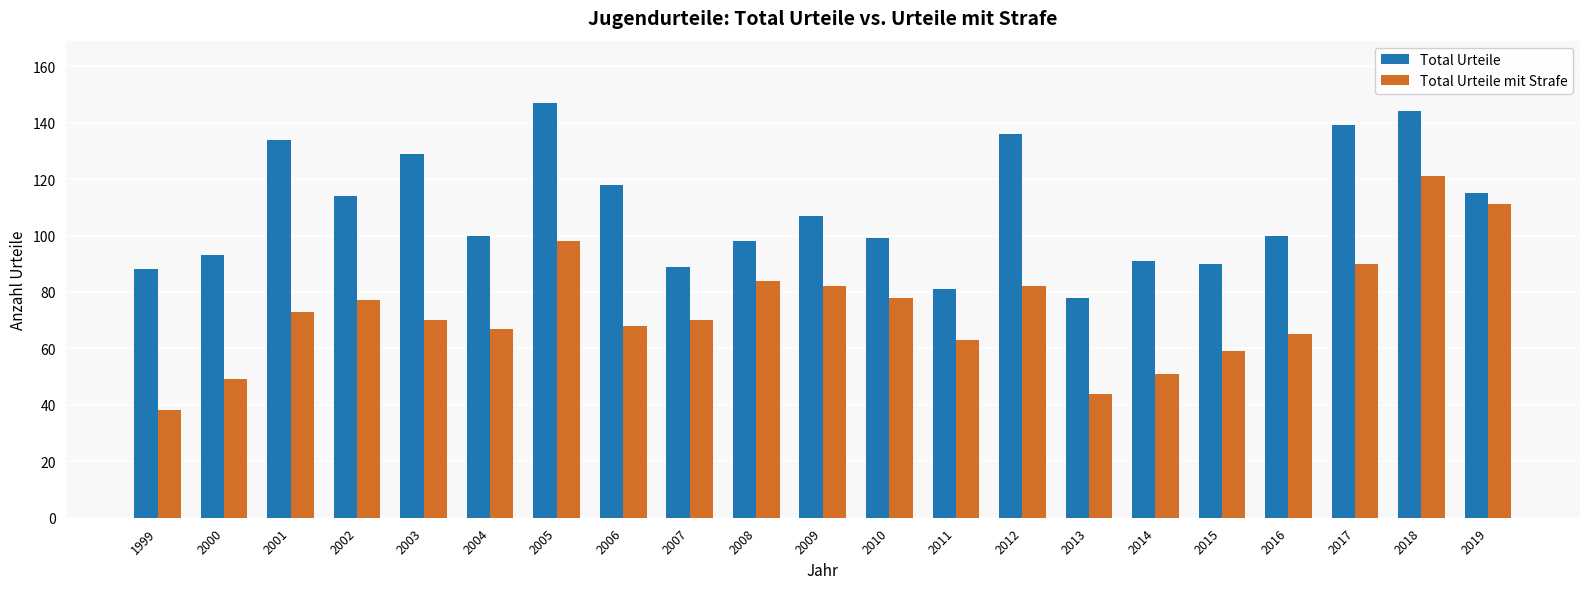

What is the difference between the maximum and minimum values in the Total Urteile series?

69